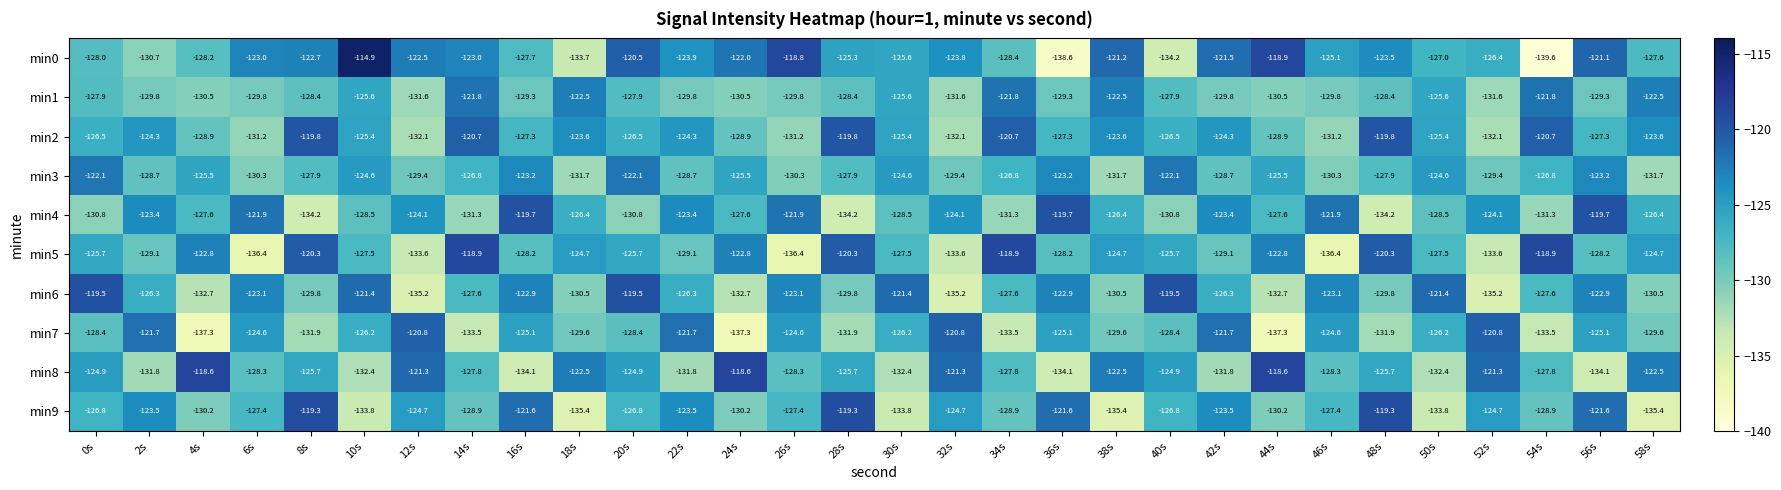

What is the sum of all min4 values?

-3803.7